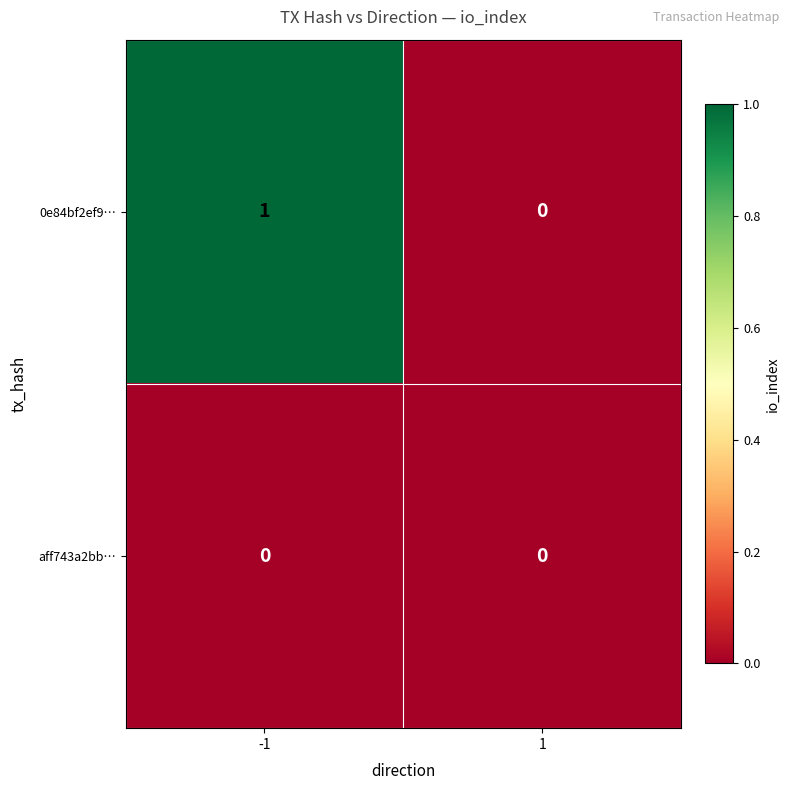

Count the number of categories in the chart.

2